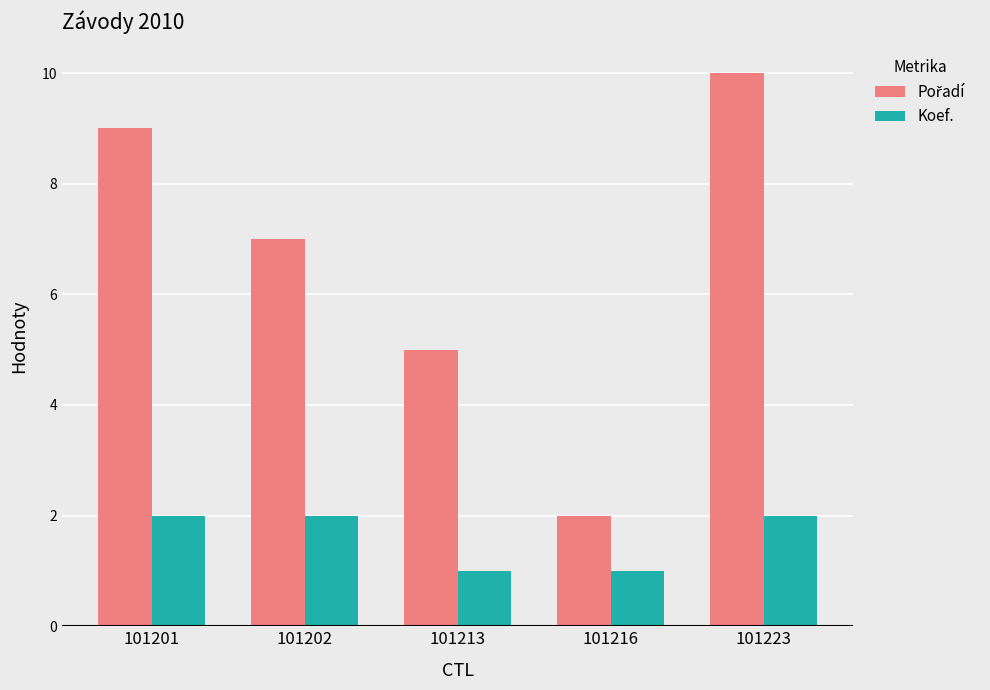

The Koef. series shows 2 at 101216. True or false?

False